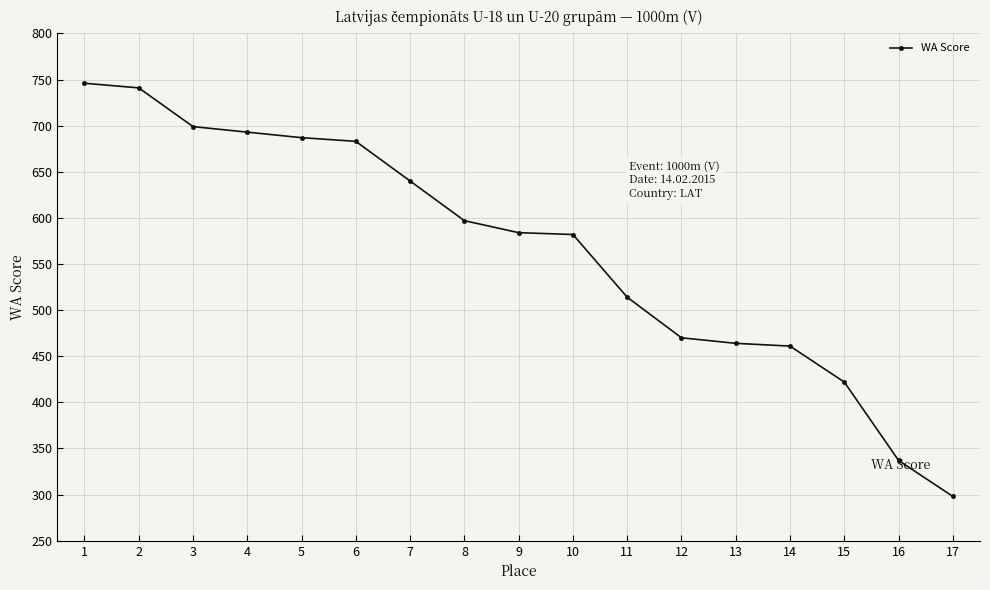

What is the ratio of the value at 8 to the value at 3?

0.9